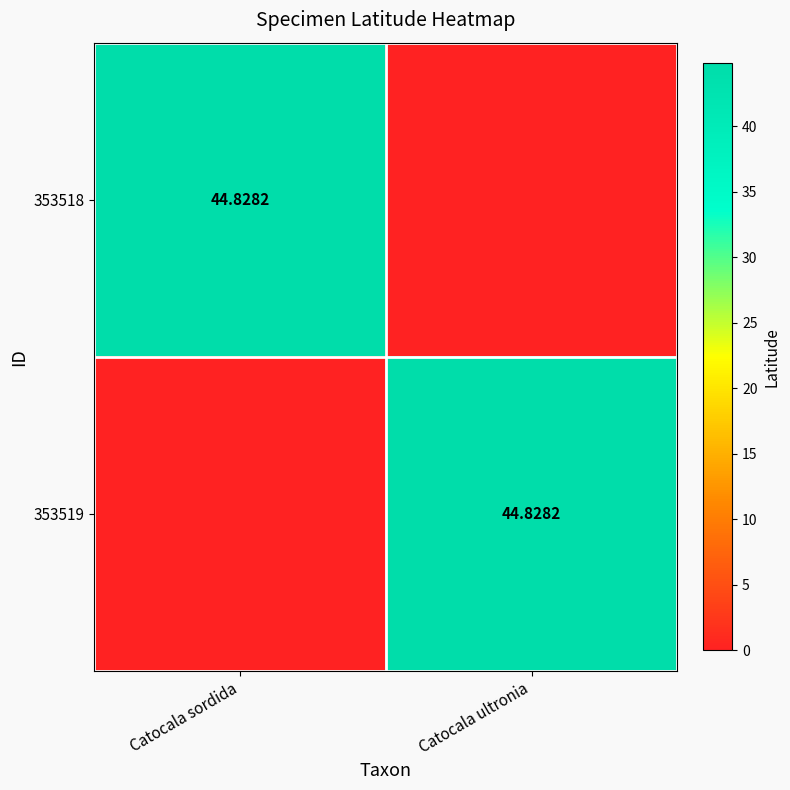

Between Catocala sordida and Catocala ultronia, which series saw the biggest shift?

353518